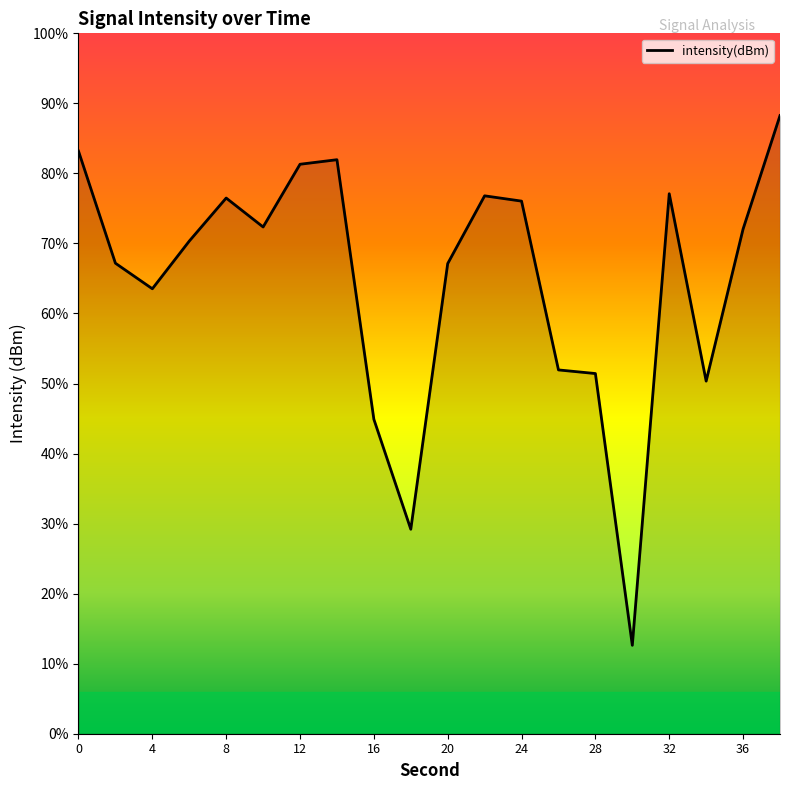

How many series are shown in this chart?

1